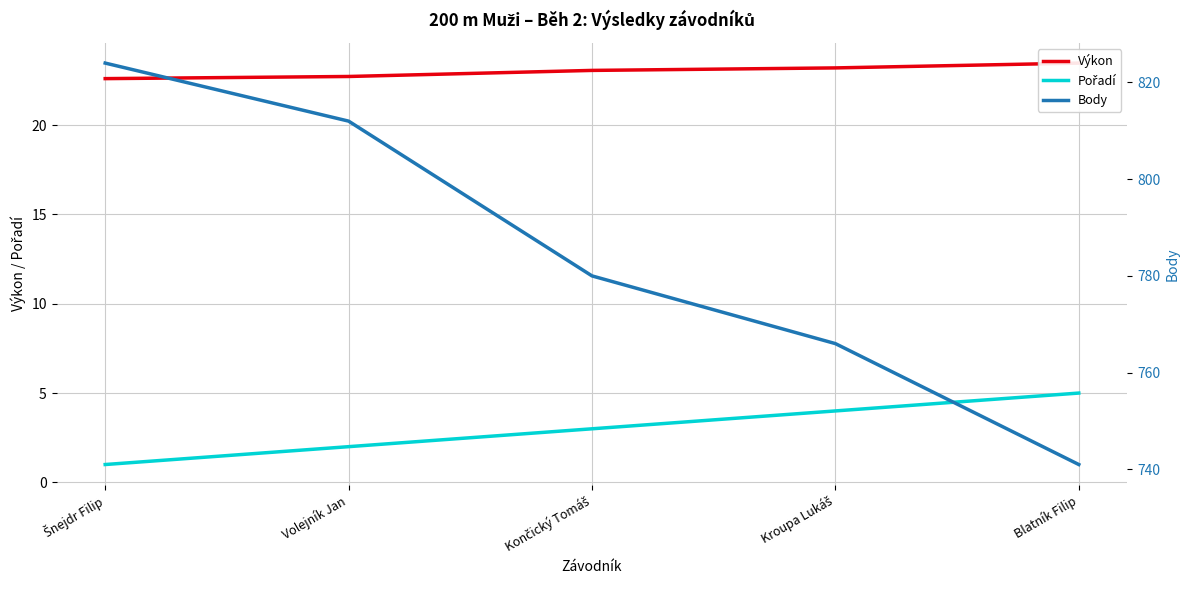

True or false: Výkon and Pořadí cross at least once.

False